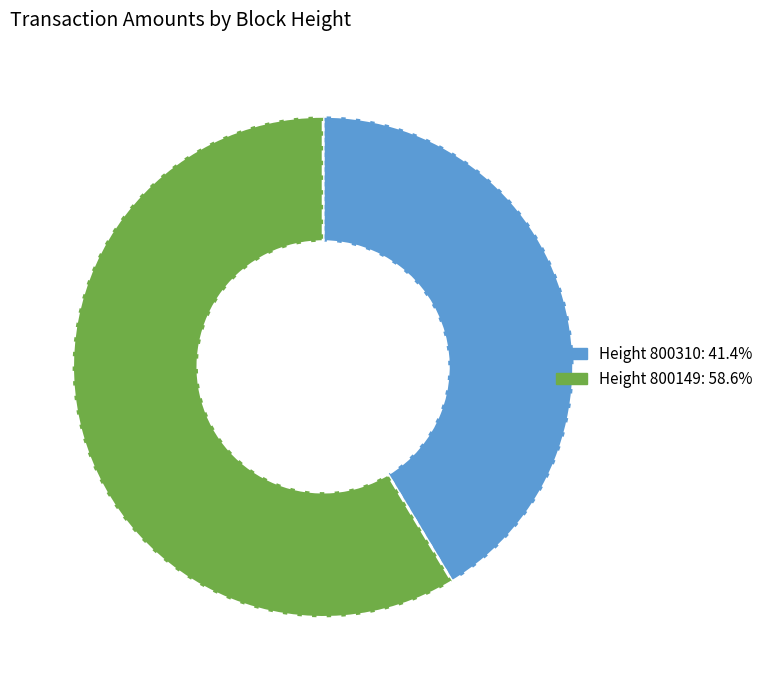

How many slices are in this pie chart?

2